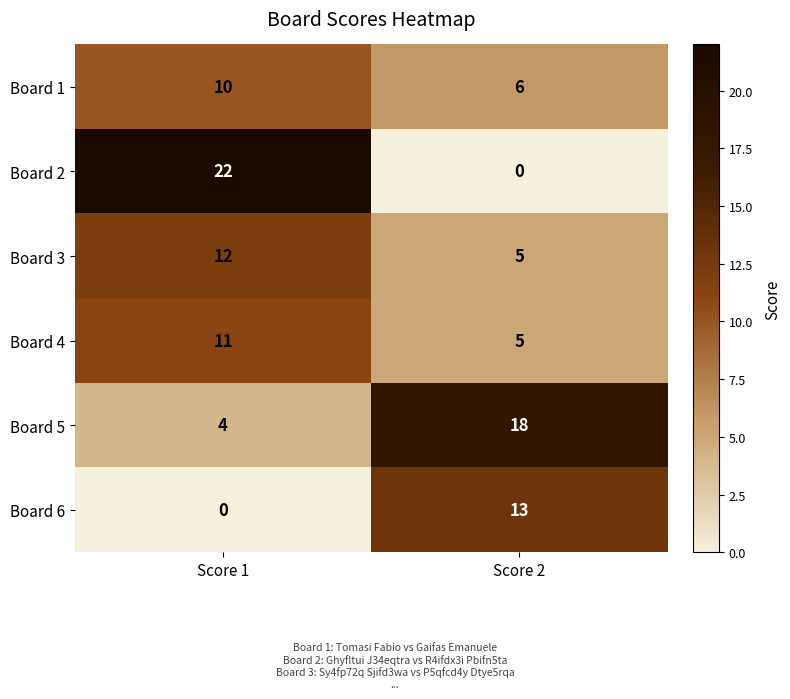

Count the number of data series in this chart.

6